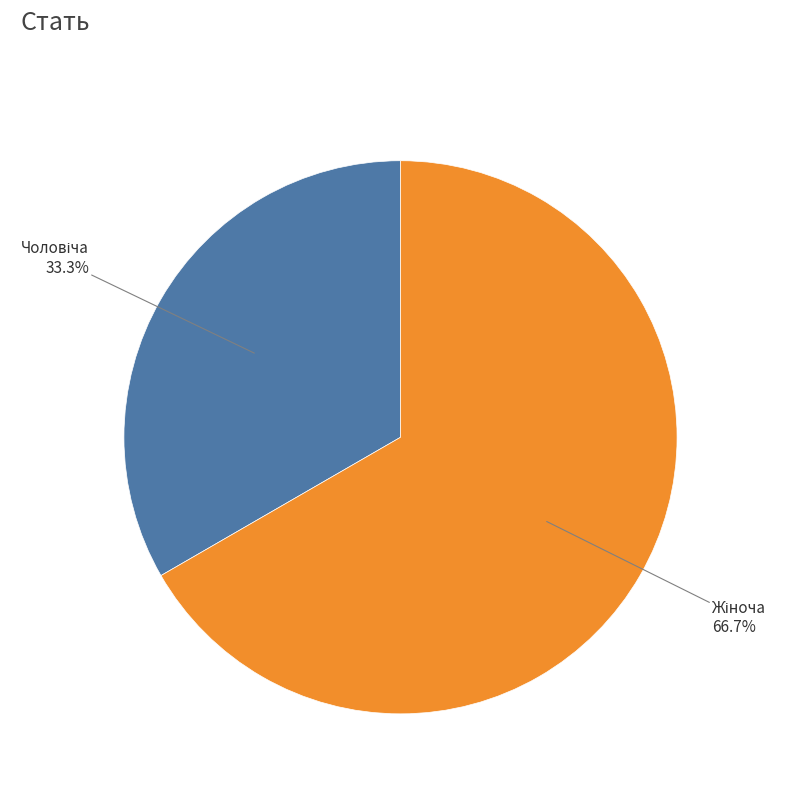

True or false: Чоловіча accounts for 22% of the total.

False